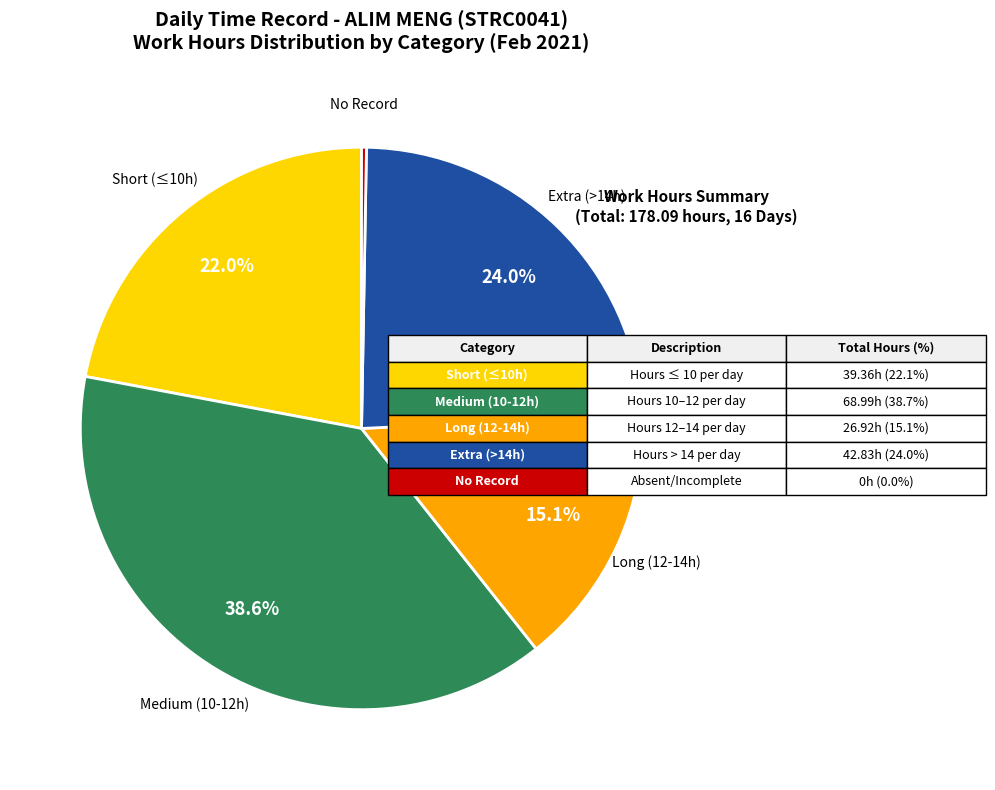

Is there any slice that represents more than half of the pie?

No